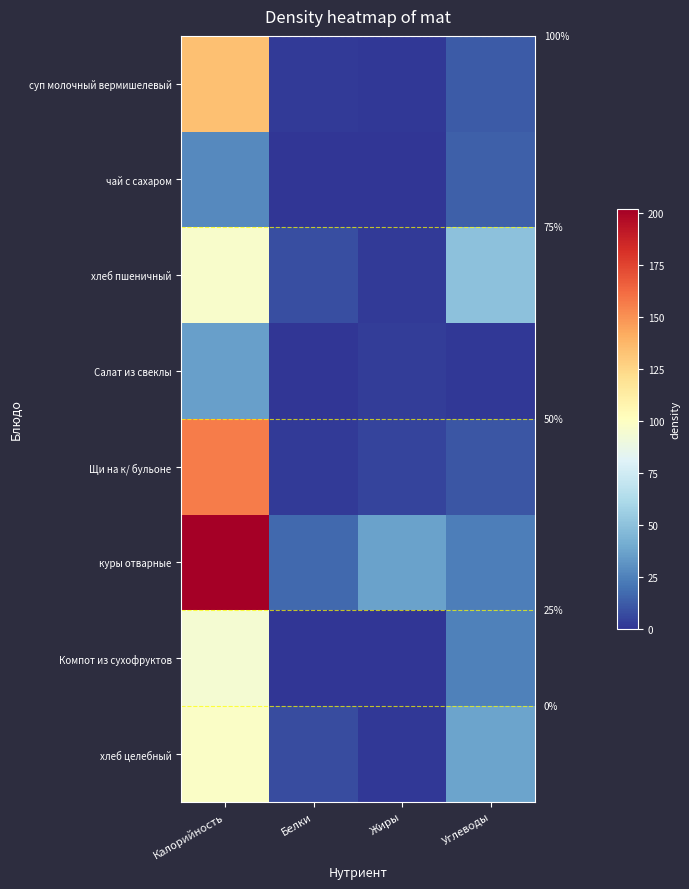

Which has a higher value, Белки or Жиры?

Белки